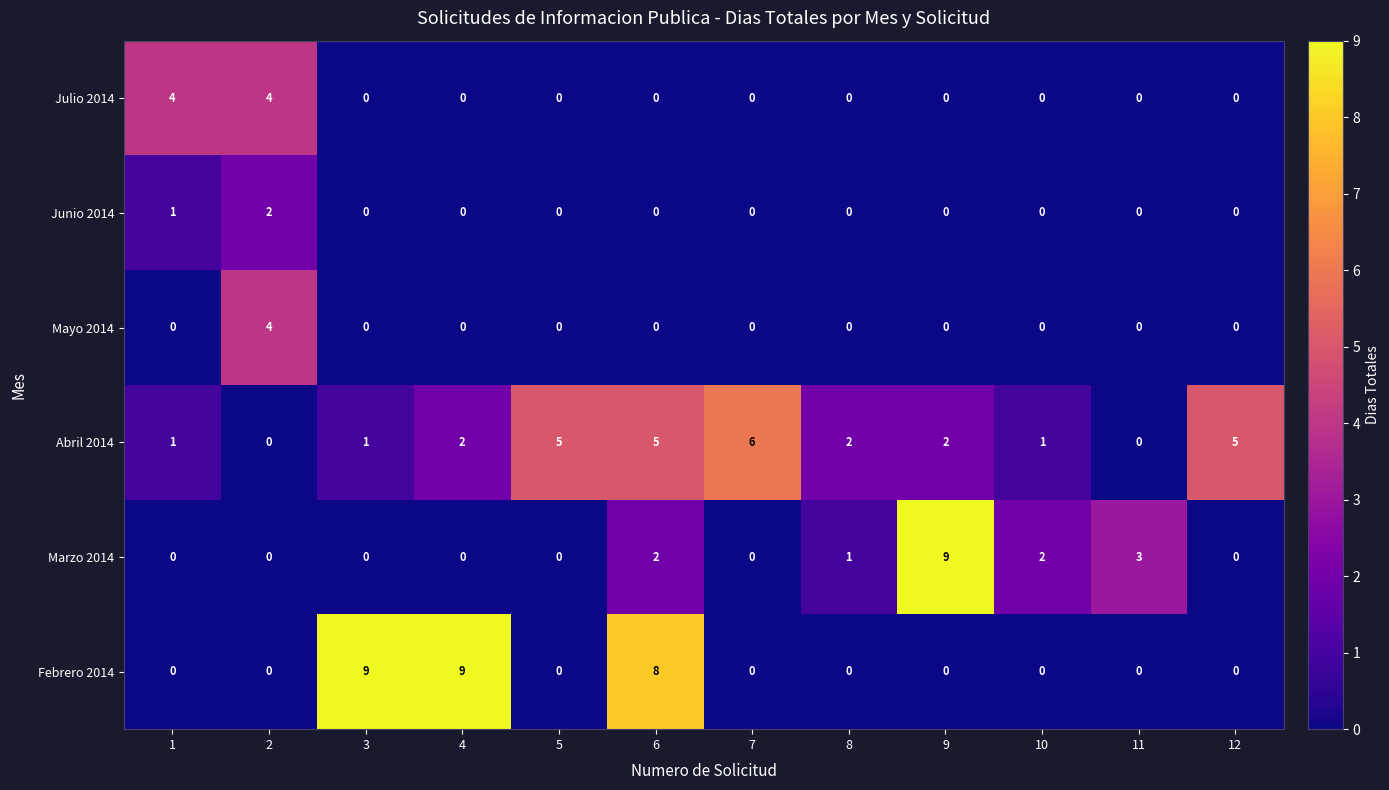

The value of Junio 2014 at 4 is -1. True or false?

False